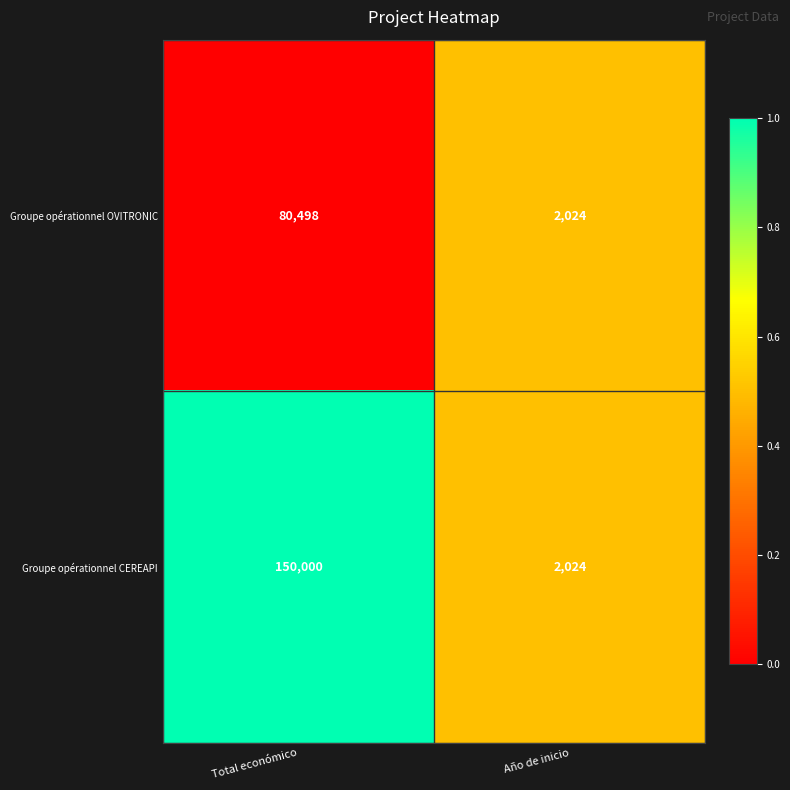

What is the approximate value of Groupe opérationnel CEREAPI at Total económico, to the nearest 50?

150000